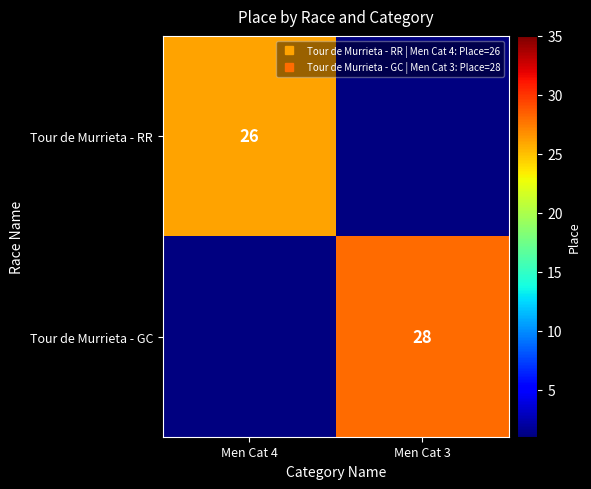

What is the difference between the maximum and minimum values in the Tour de Murrieta - GC series?

28